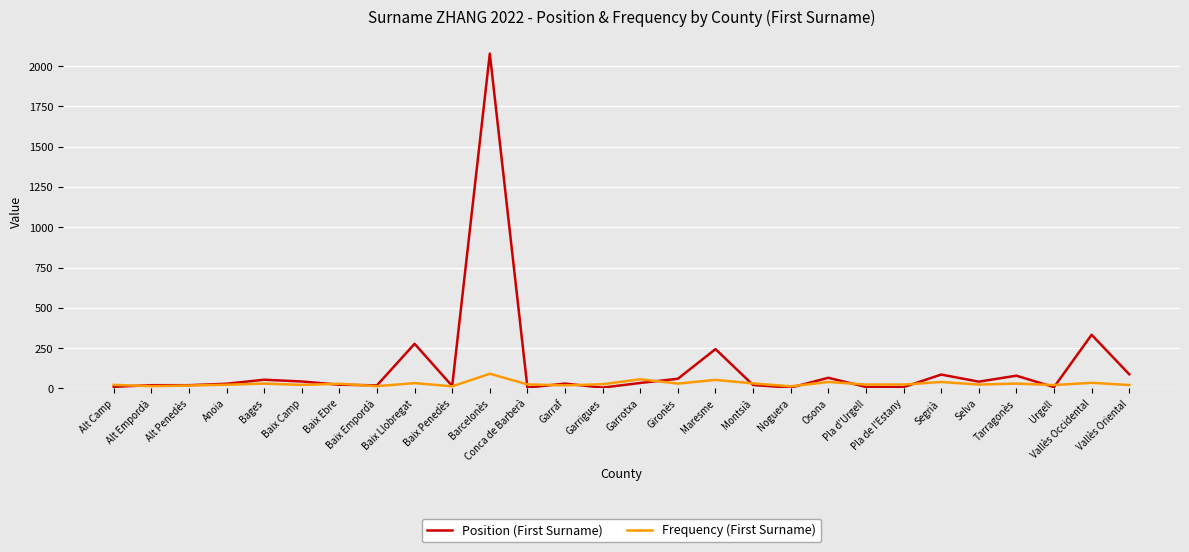

Which series changed the most between Baix Camp and Vallès Occidental?

Position (First Surname)